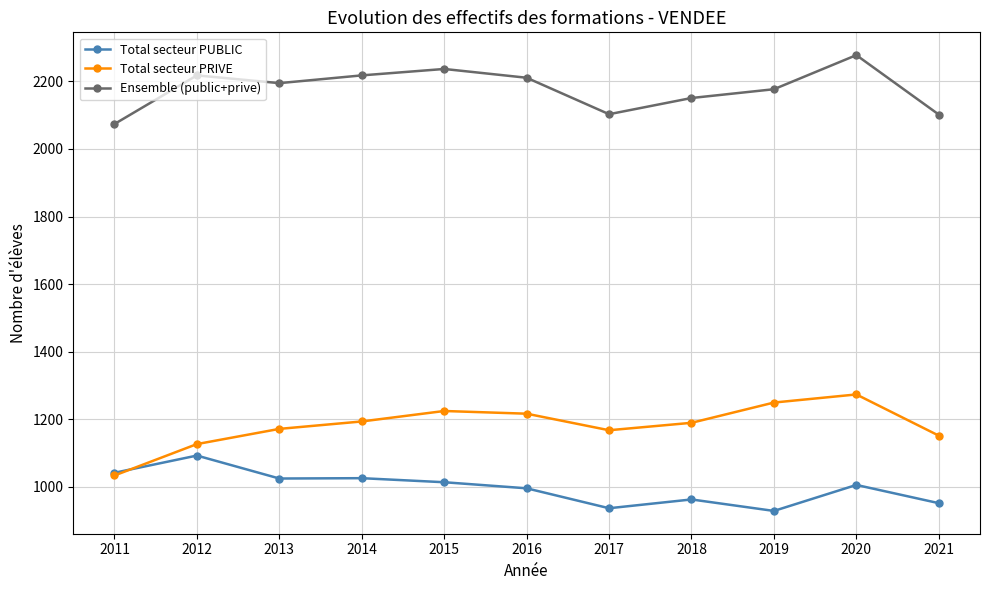

Where is the first local minimum for Total secteur PRIVE?

2017